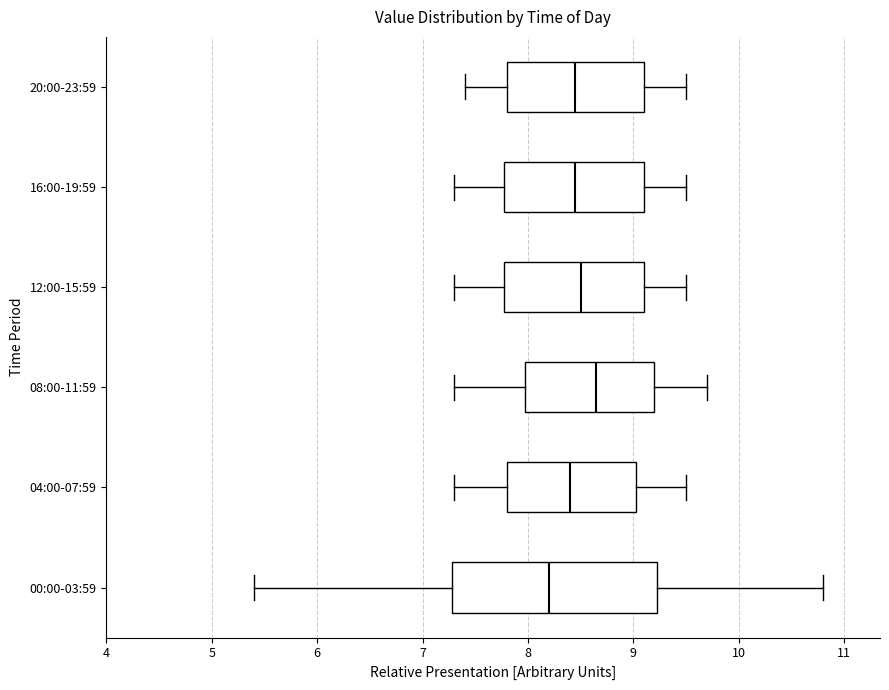

Which box's median line is the furthest to the left?

00:00-03:59